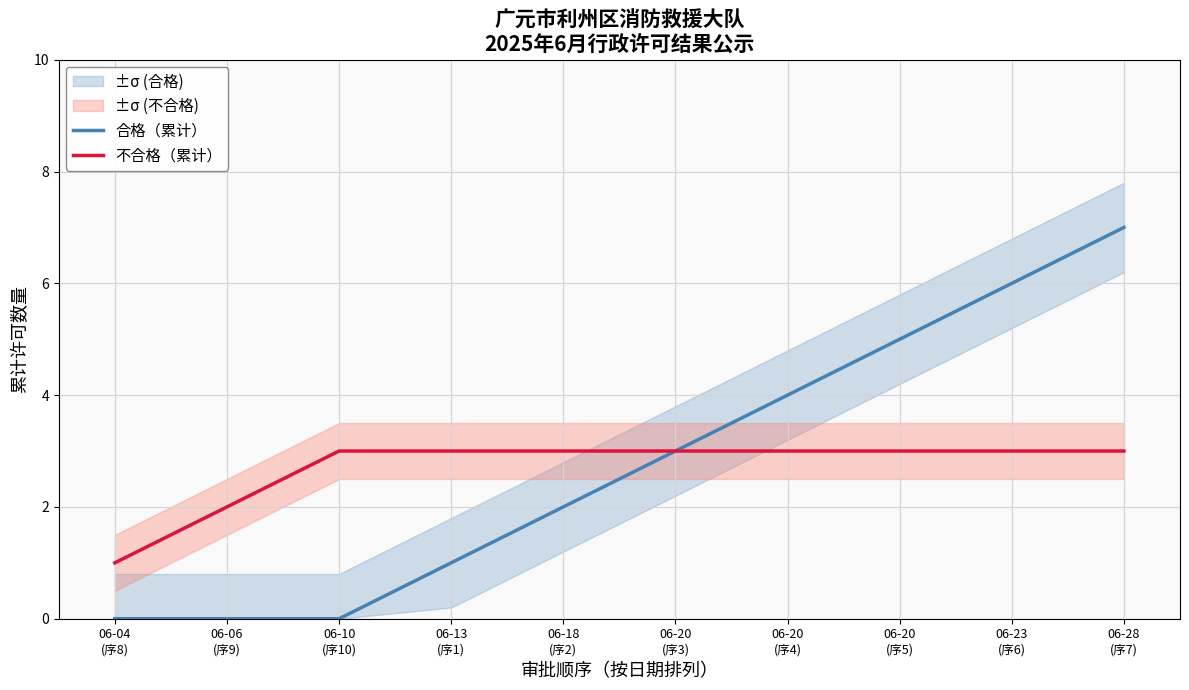

True or false: 不合格（累计） and 合格（累计） intersect in this chart.

False